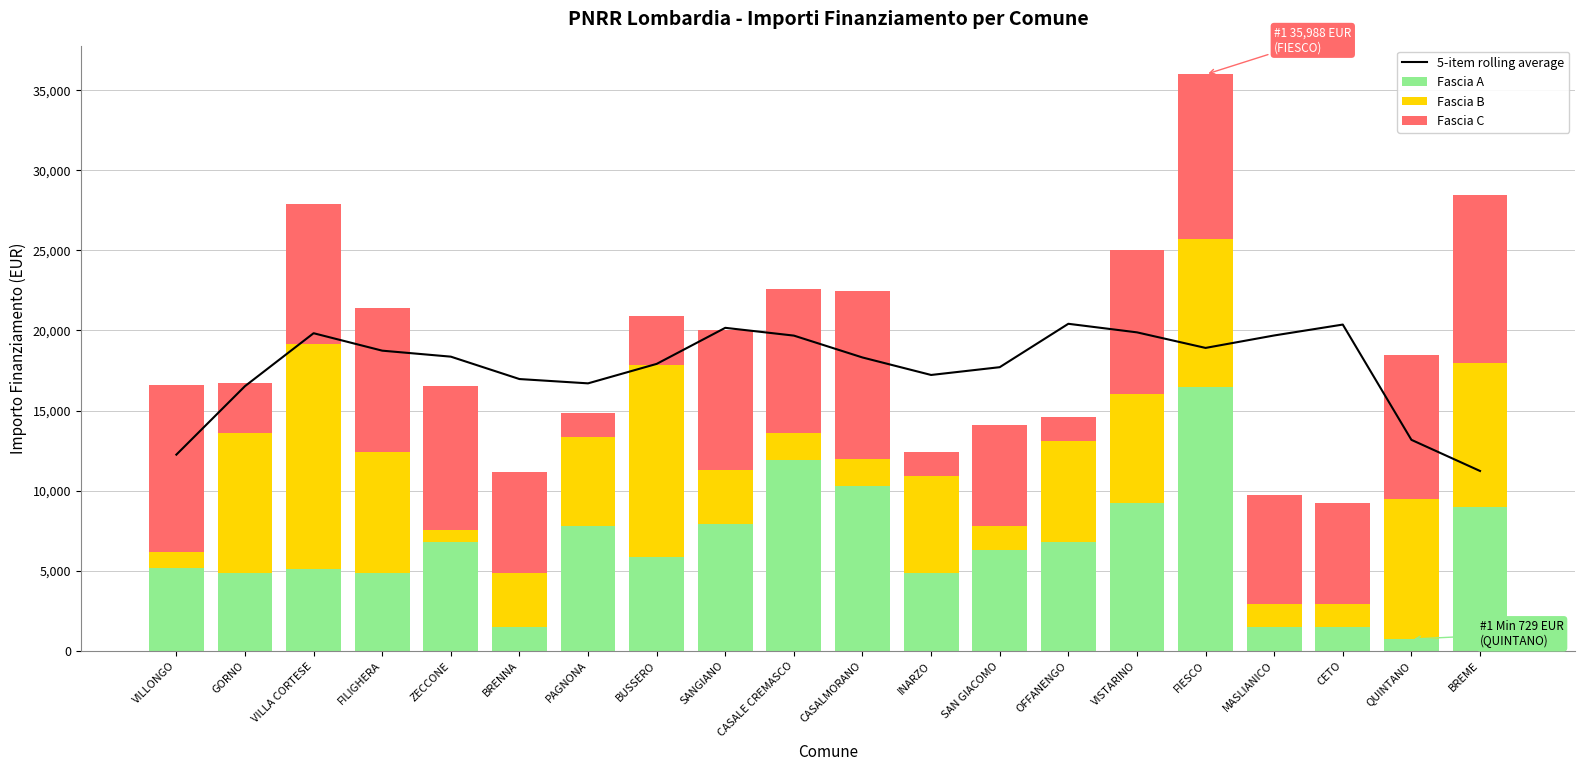

What is the sum of all Fascia B values?

110446.0